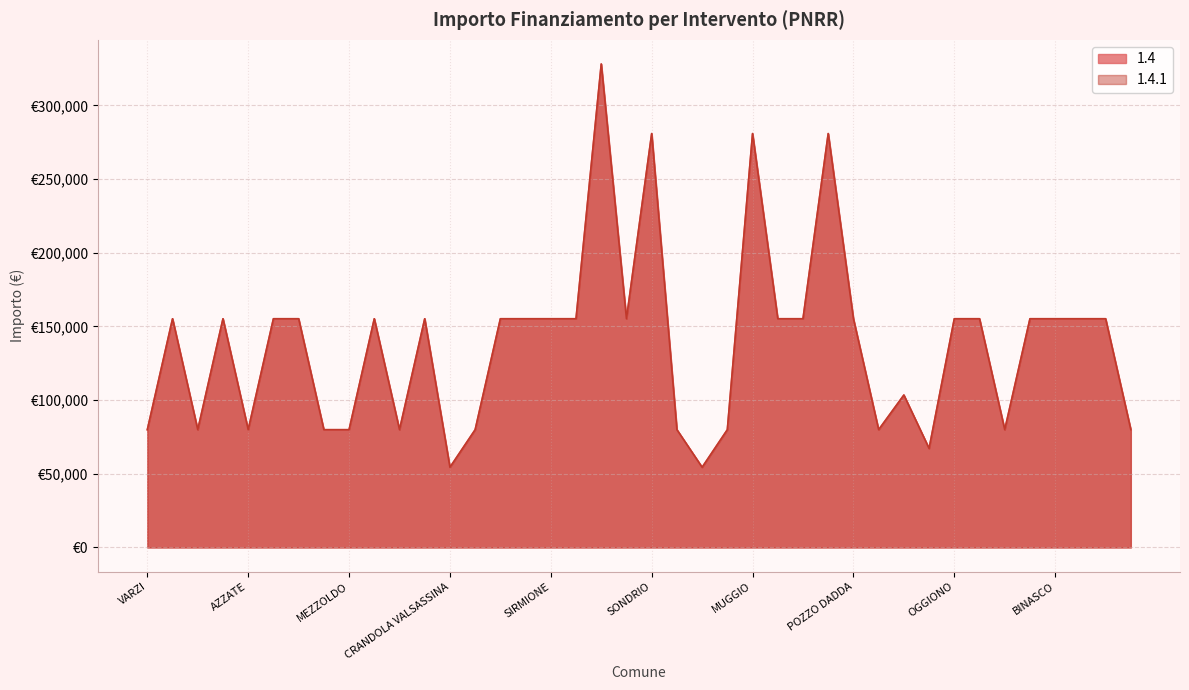

What is the total value across all series at VEDANO OLONA?

310468